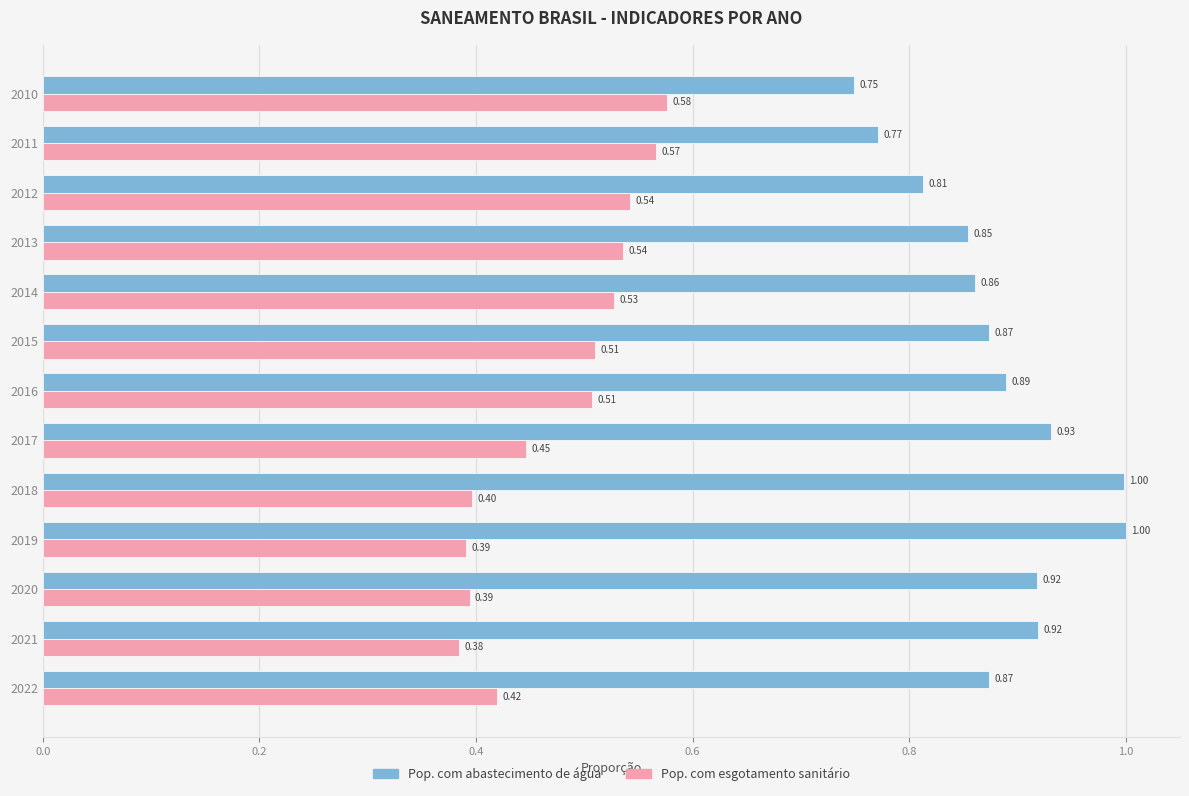

Which label corresponds to the smallest value in the chart?

2021